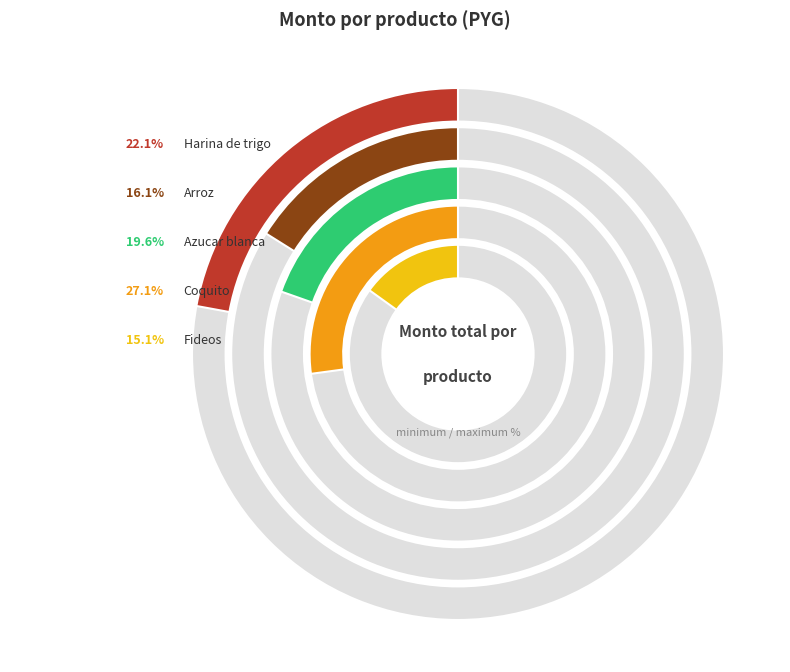

What percentage is the Azucar blanca slice, to the nearest percent?

20%